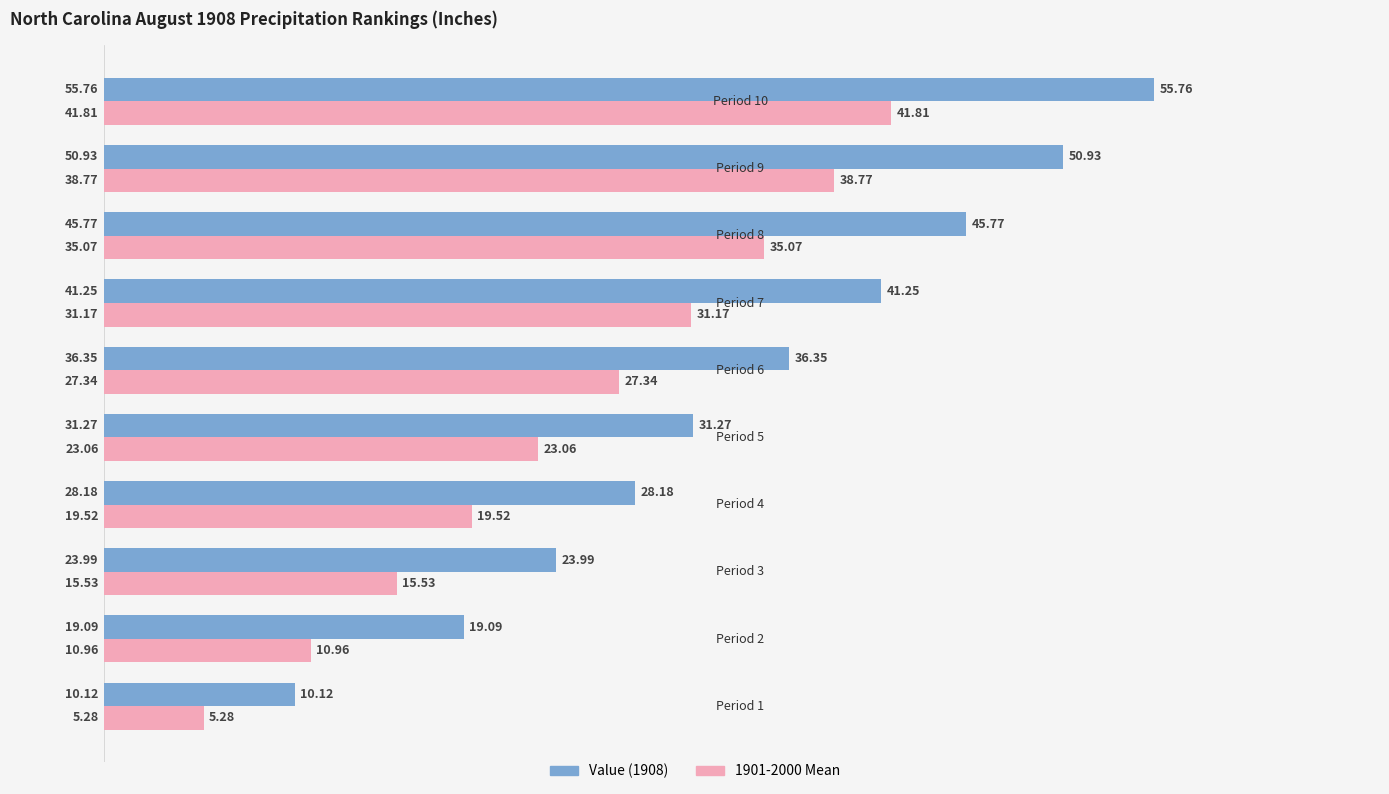

How many distinct data groups are displayed?

2